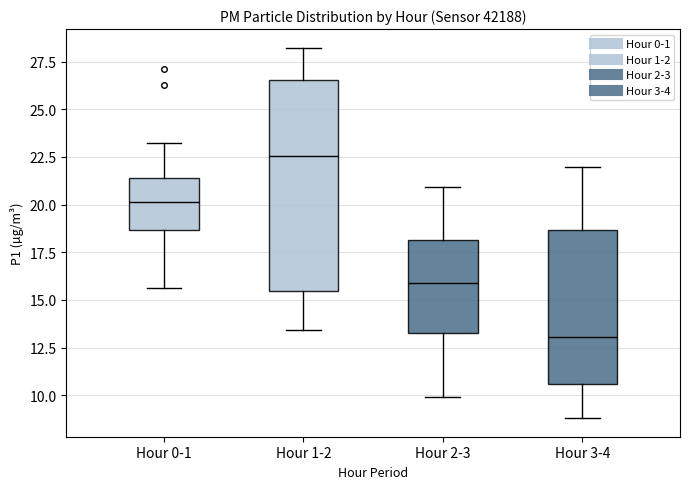

Which box's median line is the lowest?

Hour 3-4